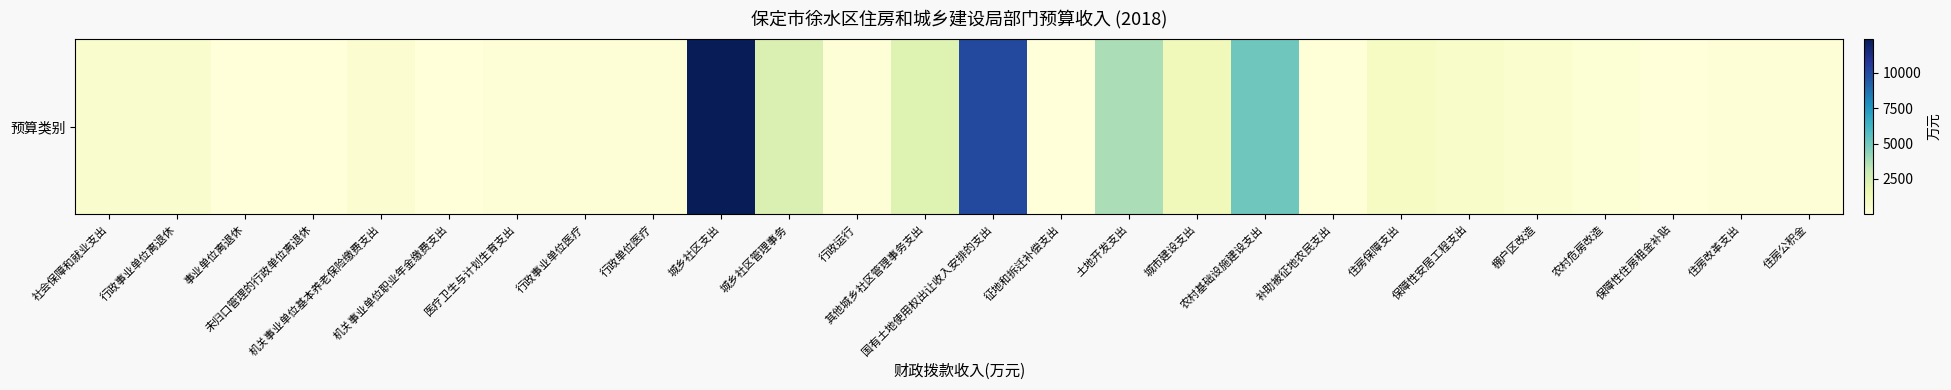

What is the difference between the values at 城乡社区管理事务 and 事业单位离退休?

2323.5